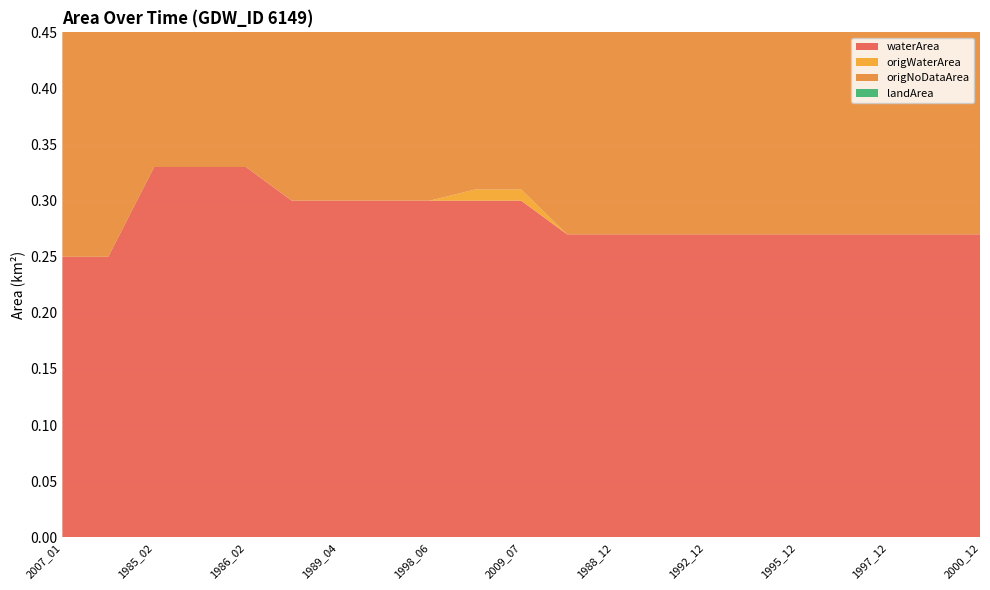

Reading right to left, list all the values displayed in this chart.

waterArea: 2000_12=0.3	2000_01=0.3	1997_12=0.3	1997_01=0.3	1995_12=0.3	1995_01=0.3	1992_12=0.3	1992_01=0.3	1988_12=0.3	1988_01=0.3	2009_07=0.3	2002_08=0.3	1998_06=0.3	1991_06=0.3	1989_04=0.3	1984_06=0.3	1986_02=0.3	1985_03=0.3	1985_02=0.3	2007_12=0.2	2007_01=0.2
origWaterArea: 2000_12=0.0	2000_01=0.0	1997_12=0.0	1997_01=0.0	1995_12=0.0	1995_01=0.0	1992_12=0.0	1992_01=0.0	1988_12=0.0	1988_01=0.0	2009_07=0.0	2002_08=0.0	1998_06=0.0	1991_06=0.0	1989_04=0.0	1984_06=0.0	1986_02=0.0	1985_03=0.0	1985_02=0.0	2007_12=0.0	2007_01=0.0
origNoDataArea: 2000_12=0.3	2000_01=0.3	1997_12=0.3	1997_01=0.3	1995_12=0.3	1995_01=0.3	1992_12=0.3	1992_01=0.3	1988_12=0.3	1988_01=0.3	2009_07=0.3	2002_08=0.3	1998_06=0.3	1991_06=0.3	1989_04=0.3	1984_06=0.3	1986_02=0.3	1985_03=0.3	1985_02=0.3	2007_12=0.3	2007_01=0.3
landArea: 2000_12=0.0	2000_01=0.0	1997_12=0.0	1997_01=0.0	1995_12=0.0	1995_01=0.0	1992_12=0.0	1992_01=0.0	1988_12=0.0	1988_01=0.0	2009_07=0.0	2002_08=0.0	1998_06=0.0	1991_06=0.0	1989_04=0.0	1984_06=0.0	1986_02=0.0	1985_03=0.0	1985_02=0.0	2007_12=0.0	2007_01=0.0